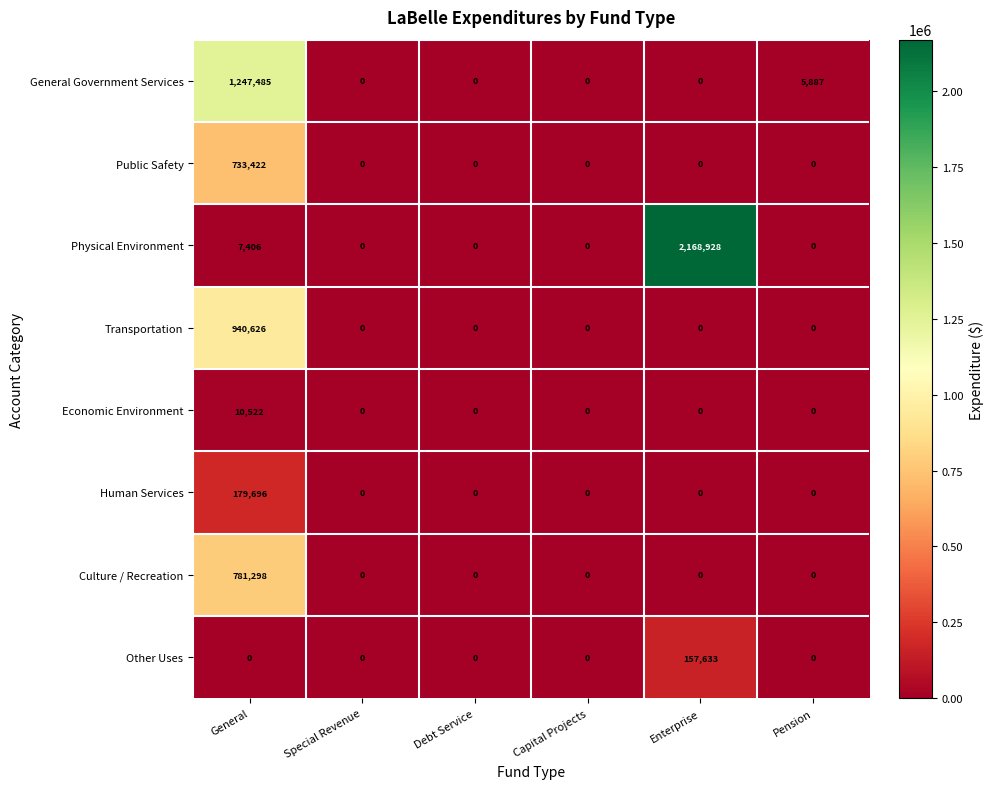

What is the spread (max minus min) of values at Pension?

5887